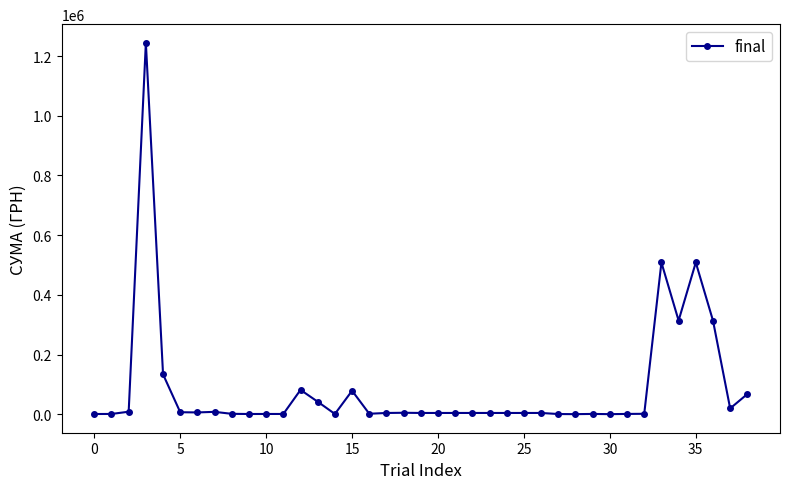

True or false: there are more than 1 points higher than both neighbors.

True